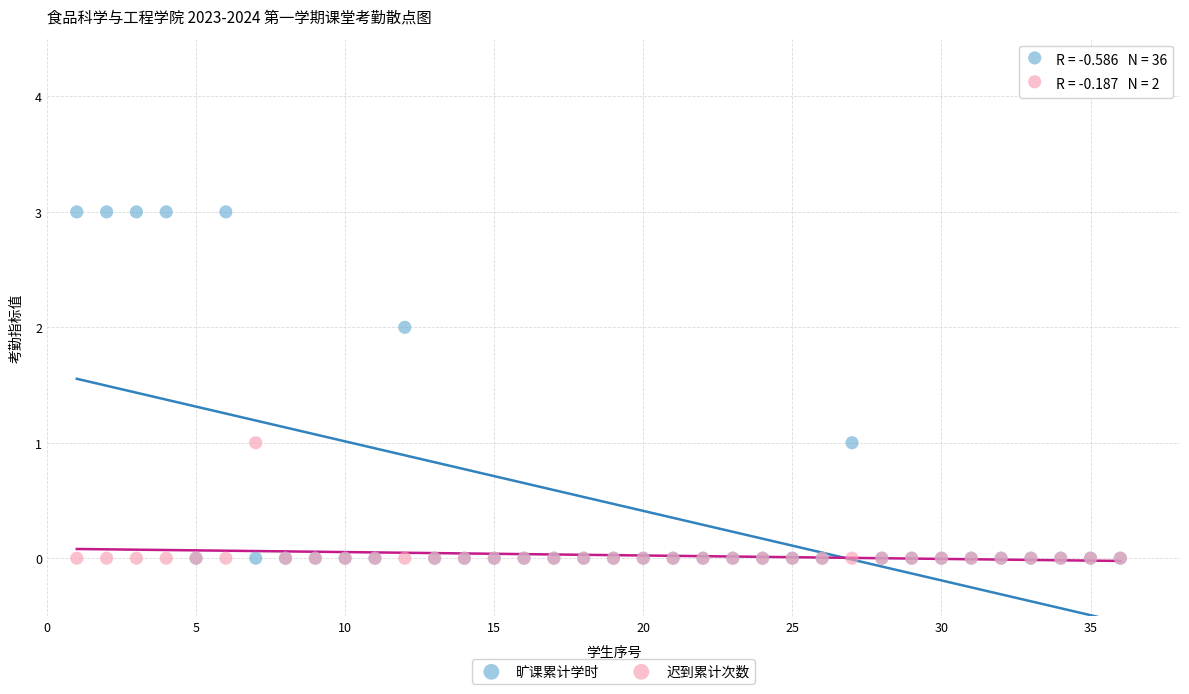

Which series reaches the maximum Y coordinate?

旷课累计学时